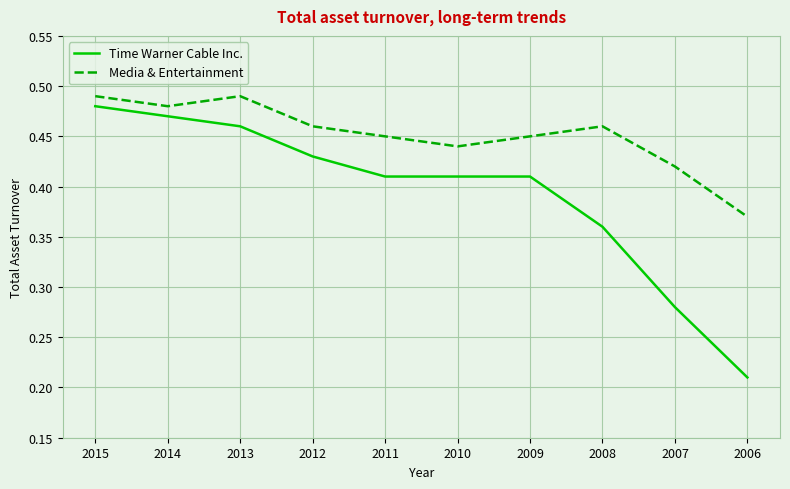

True or false: Media & Entertainment and Time Warner Cable Inc. intersect in this chart.

False